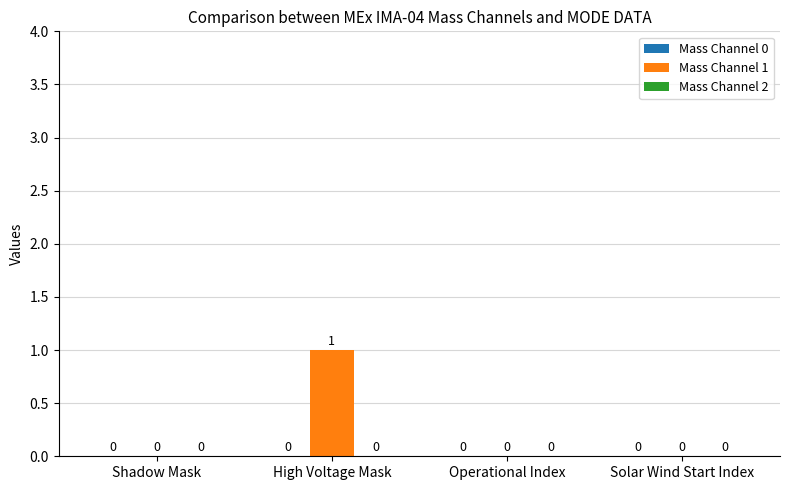

Which category has the highest value across all series?

High Voltage Mask